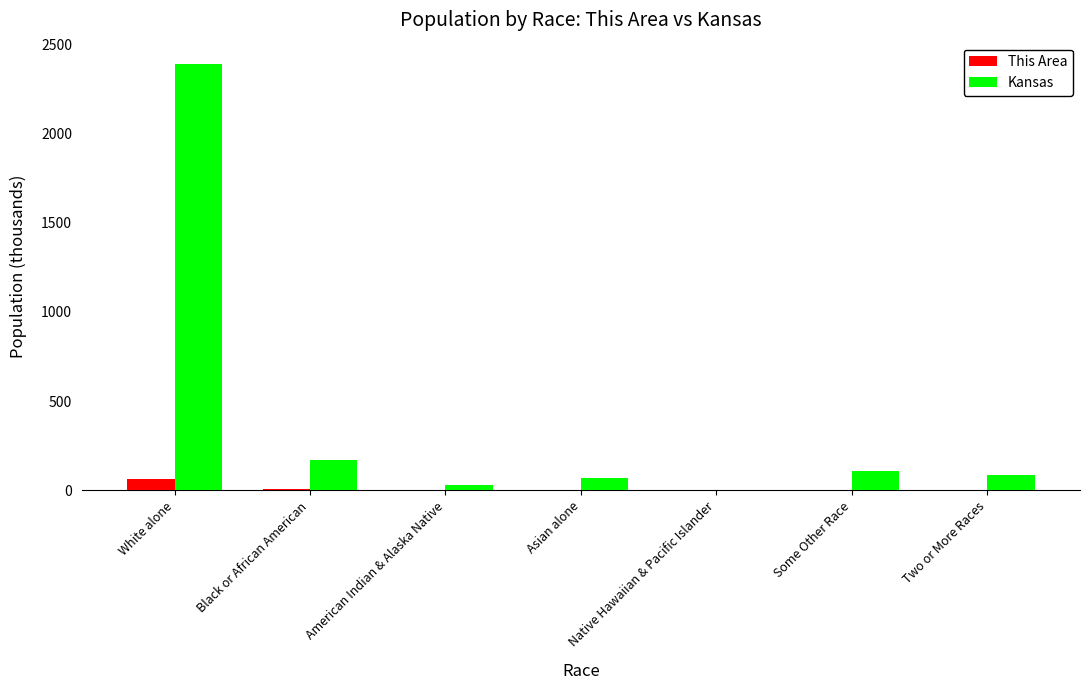

Which series has the largest total across all categories?

Kansas